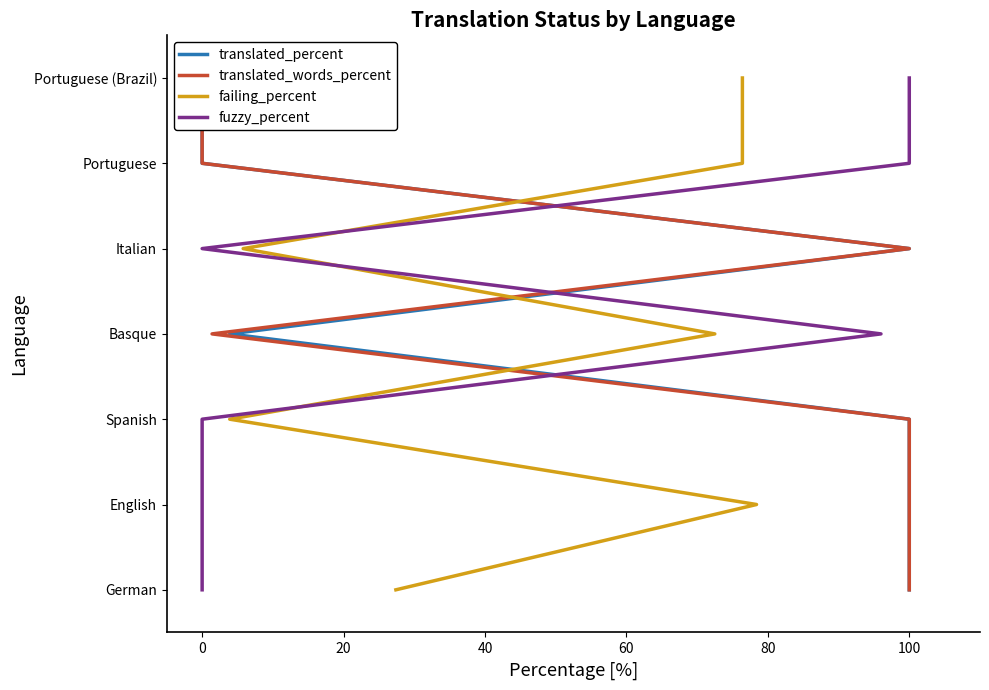

How many values in the translated_words_percent series are below 3?

3